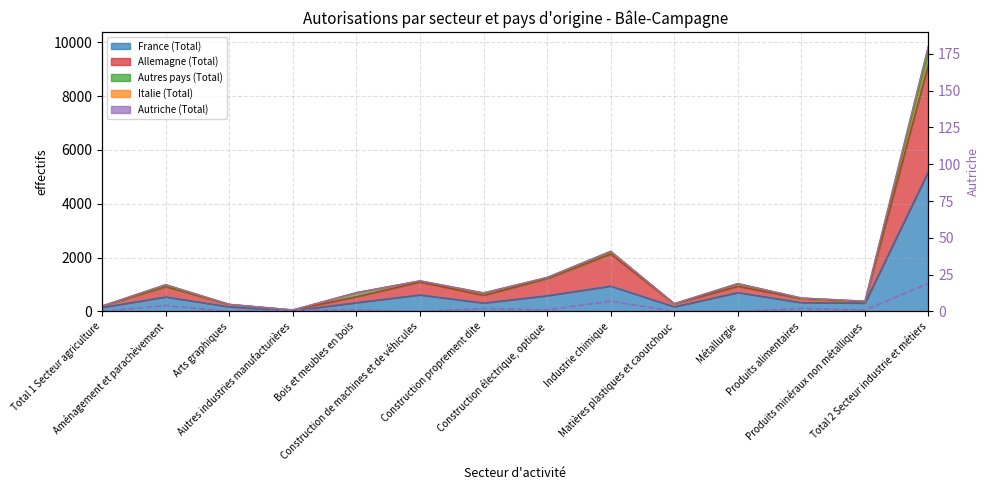

Reading right to left, list all the values displayed in this chart.

19	1	2	0	0	7	1	2	0	1	1	0	4	0